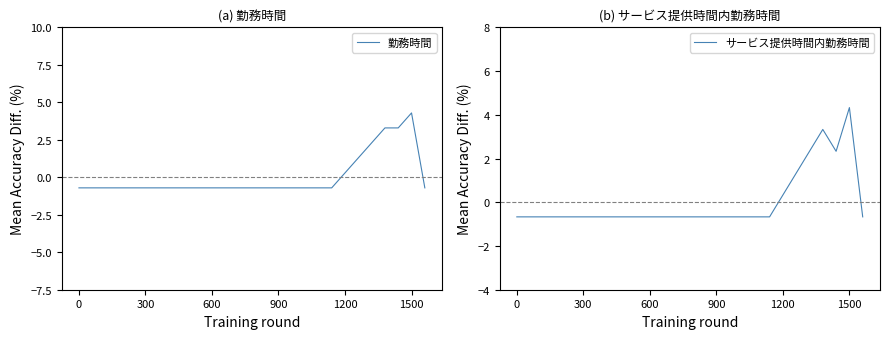

After their last crossing, which series has the higher values: サービス提供時間内勤務時間 or 勤務時間?

サービス提供時間内勤務時間